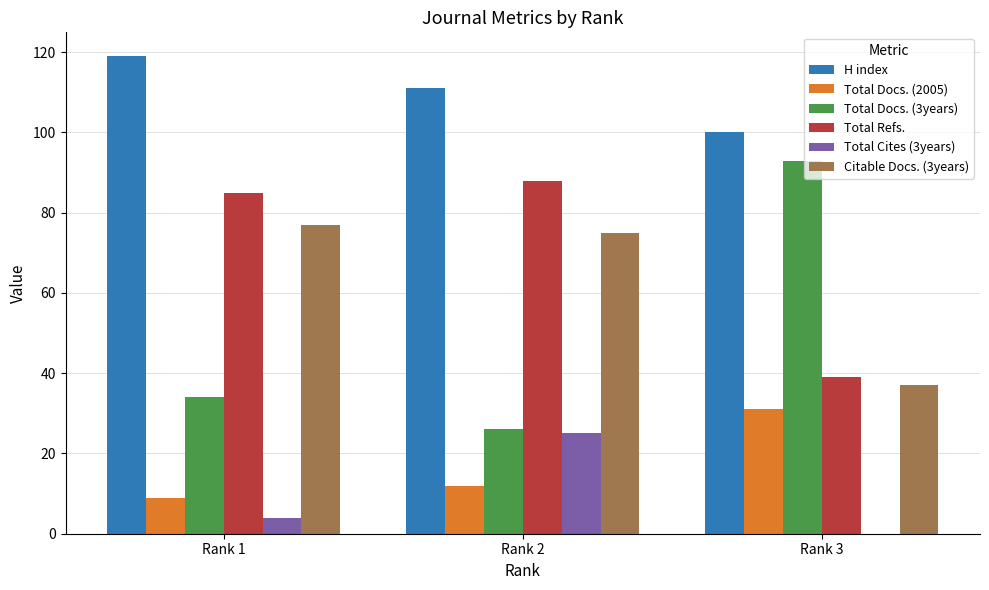

How many data points does each series have?

3